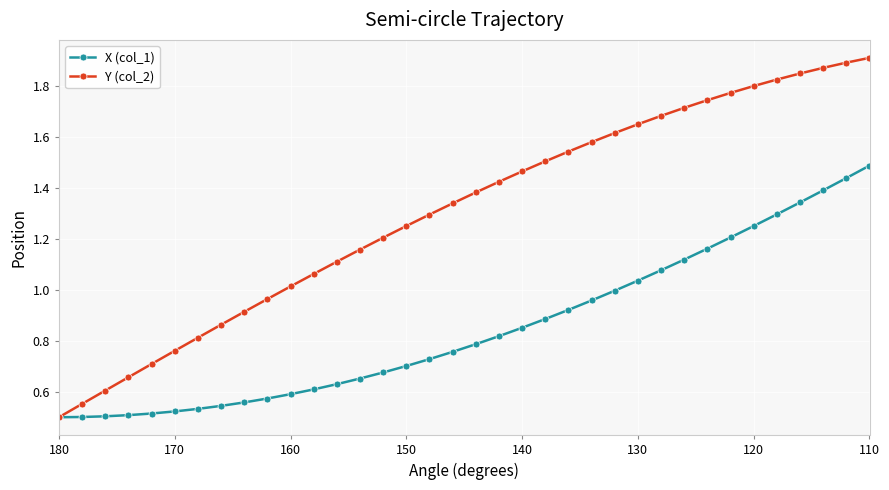

How many categories are shown in the chart?

36